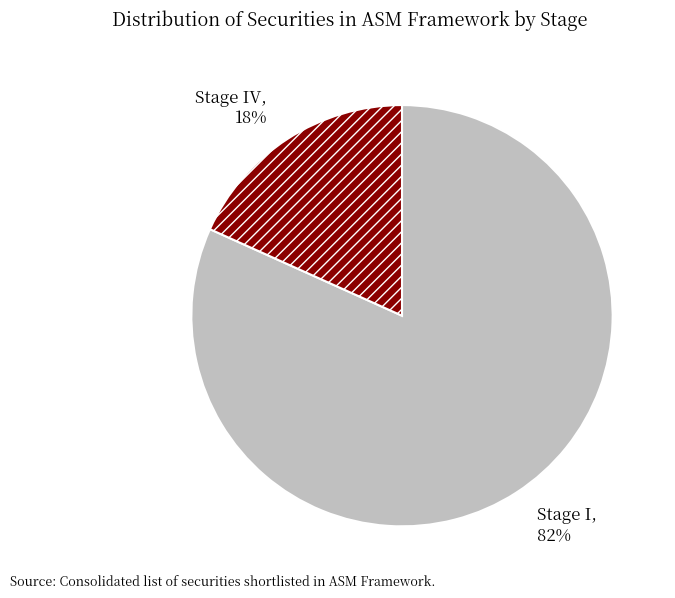

Does any single category account for the majority?

Yes